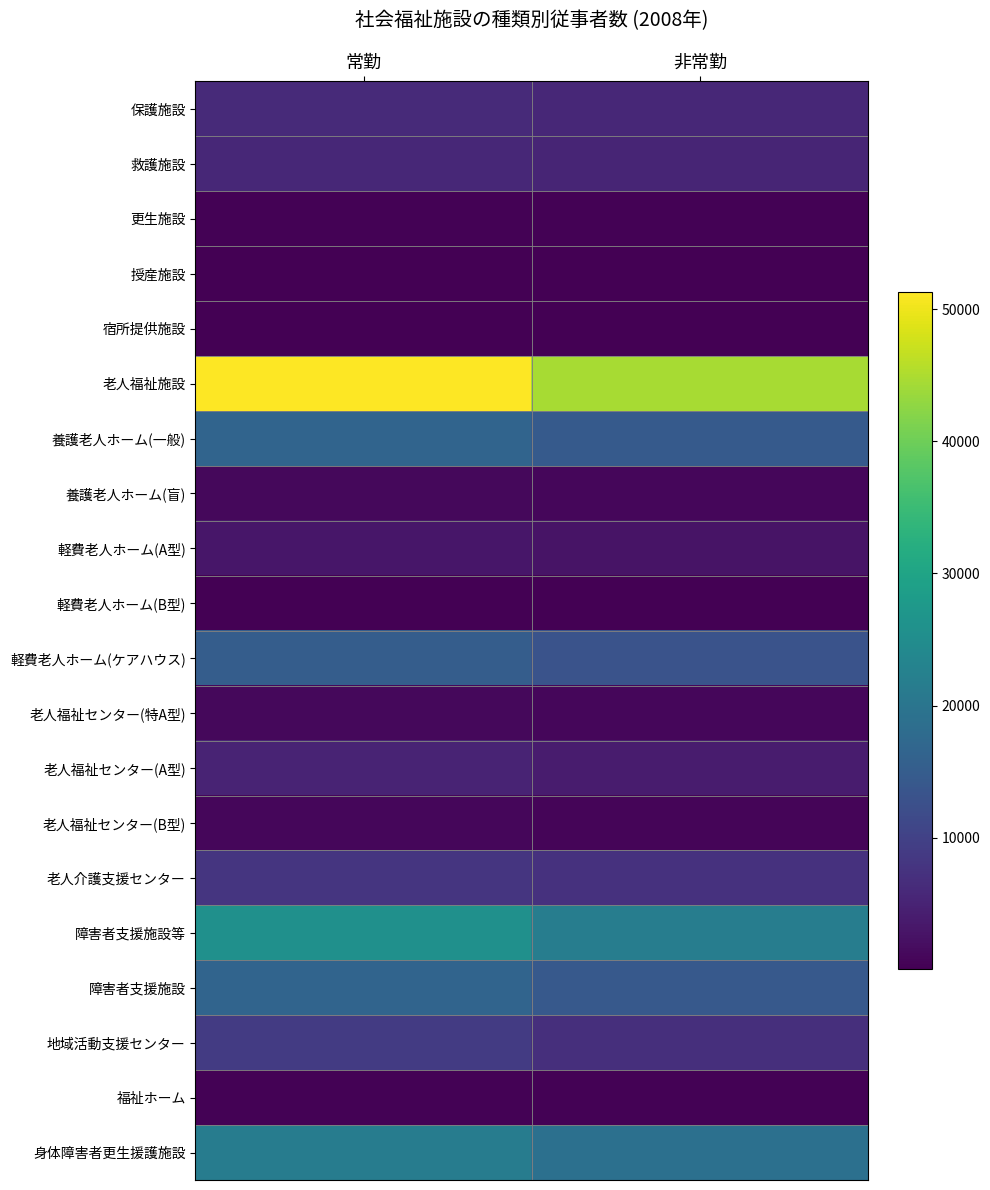

Is it true that 軽費老人ホーム(B型) equals 196 at 常勤?

False